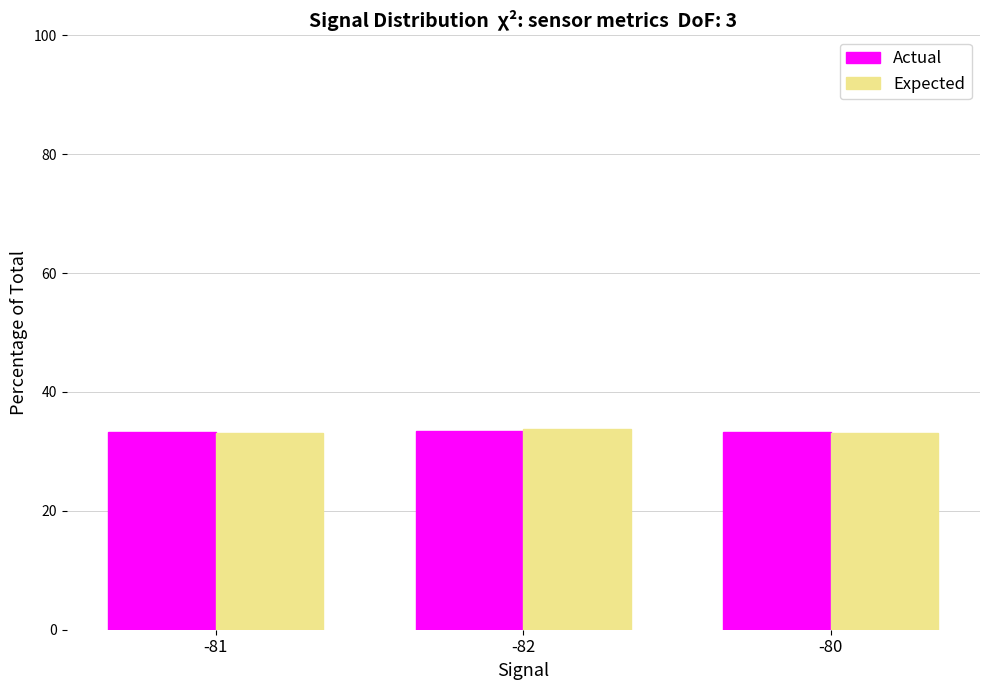

What is the minimum value for Expected?

33.1